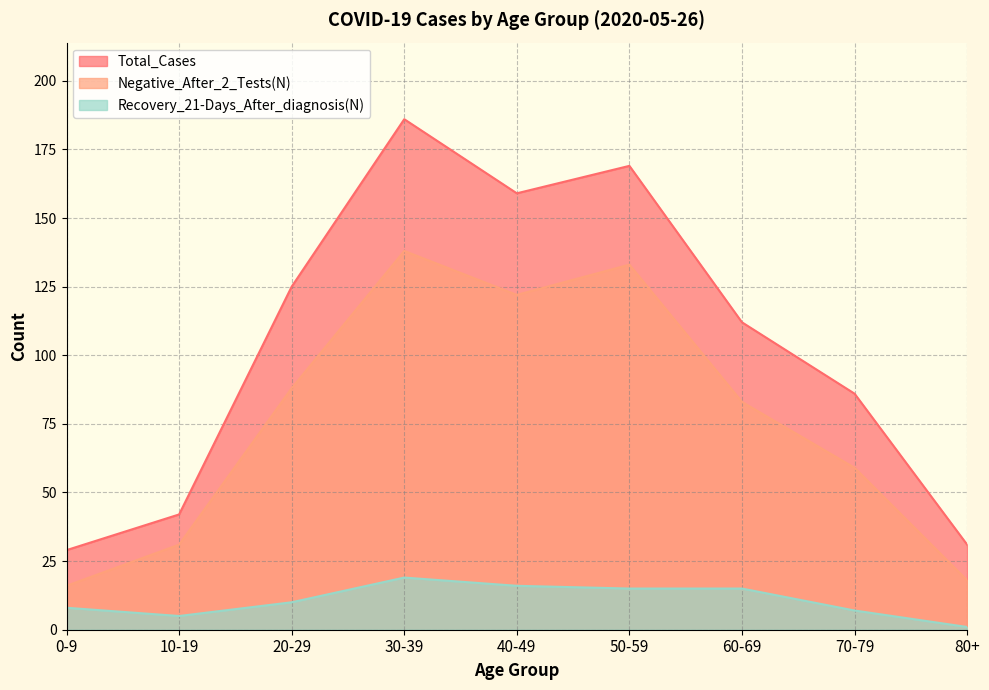

How many interior local valleys does the Total_Cases series have?

1